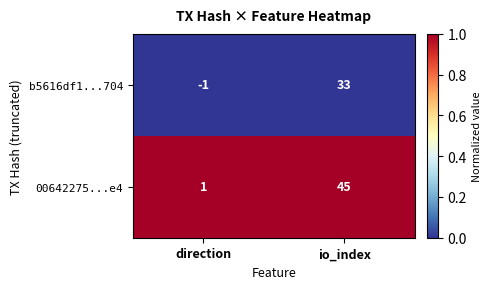

Which category has the highest value across all series?

io_index